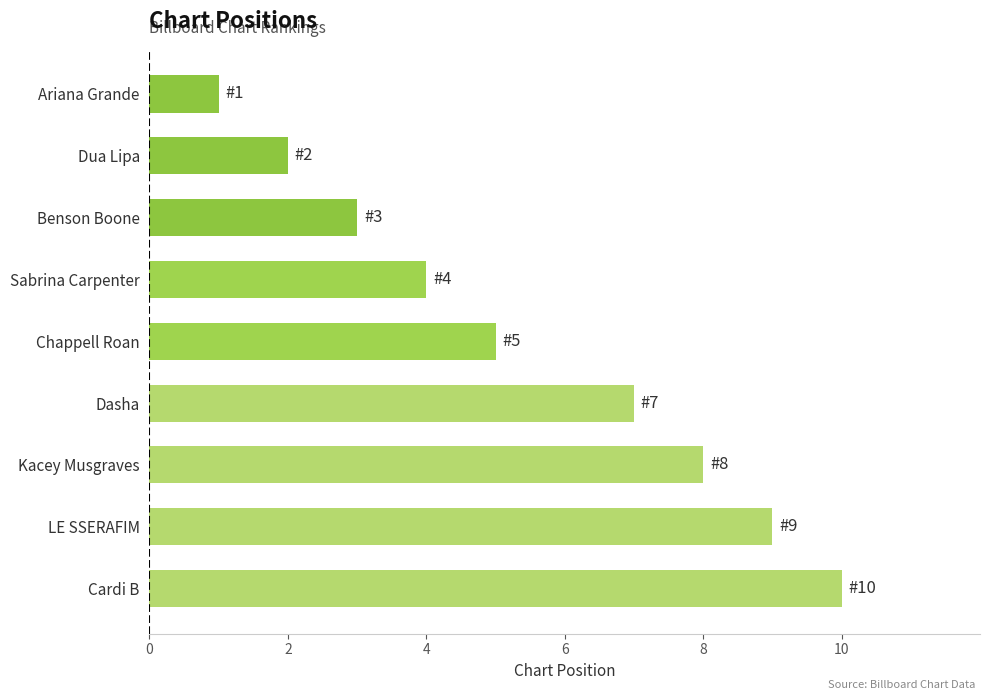

Between Dasha and Cardi B, which is larger?

Cardi B